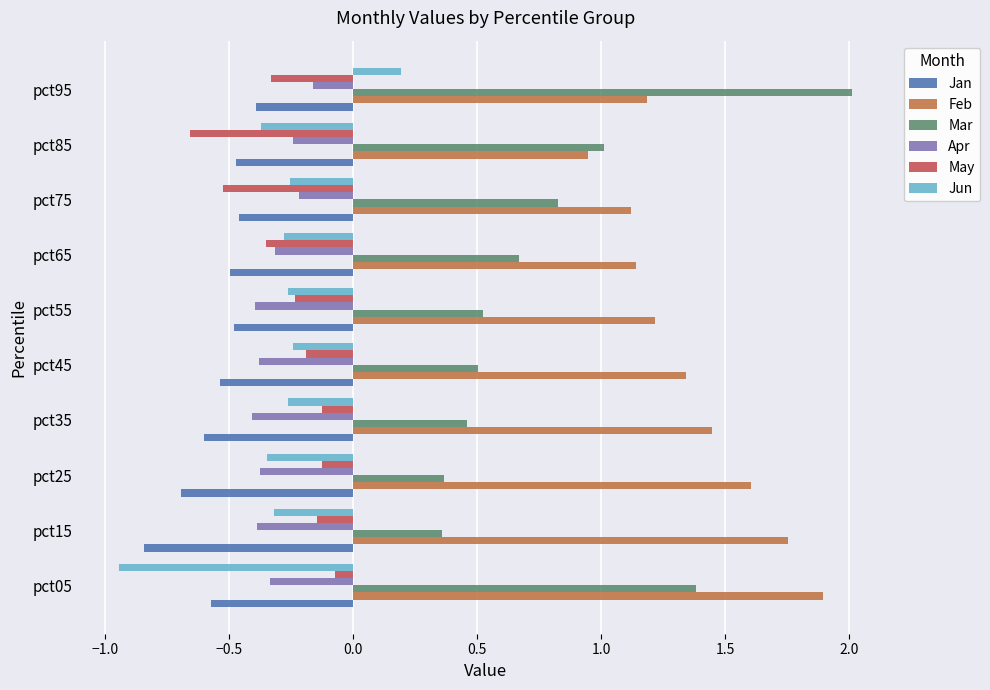

At which category is the sum across all series the highest?

pct95